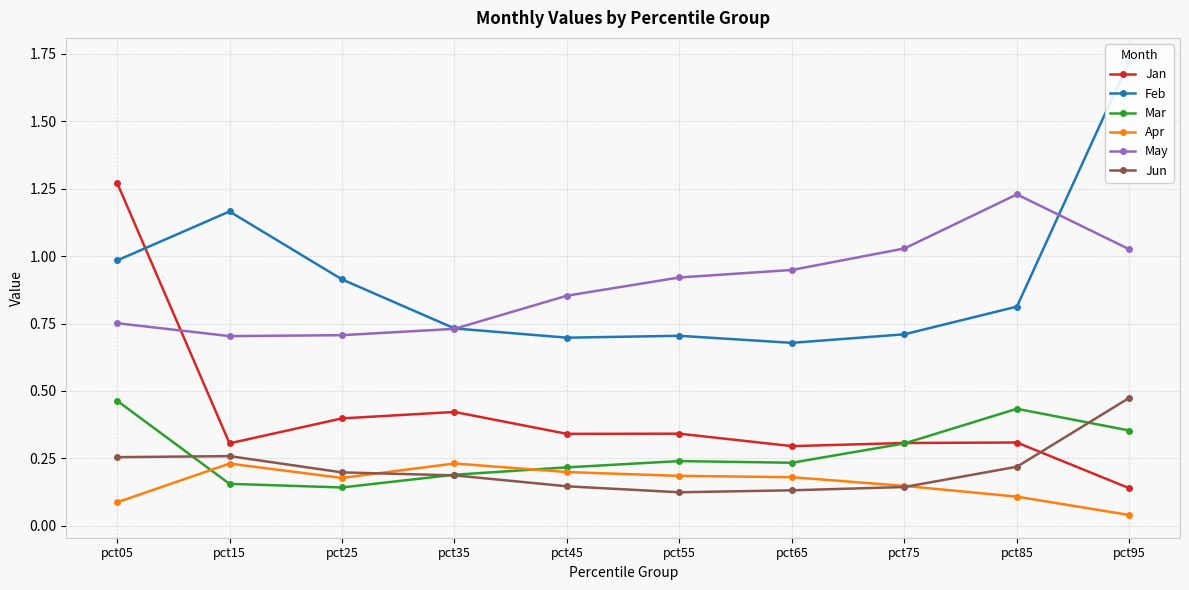

What is the maximum value shown in the chart?

1.7